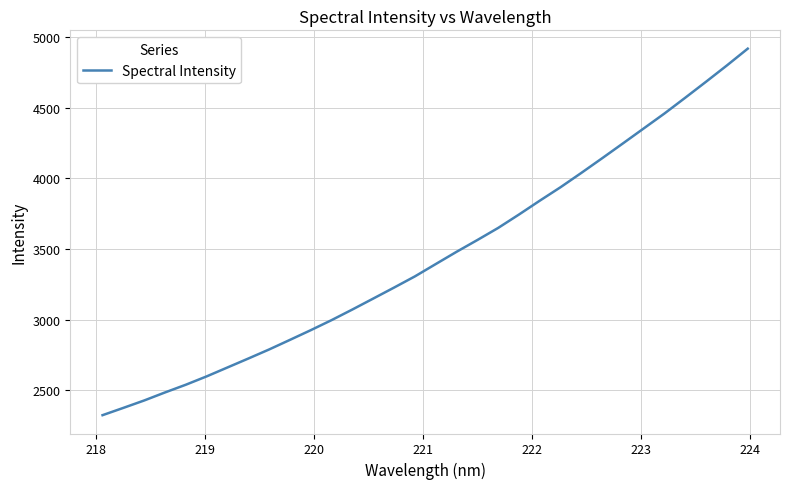

What is the smallest value displayed?

2325.1